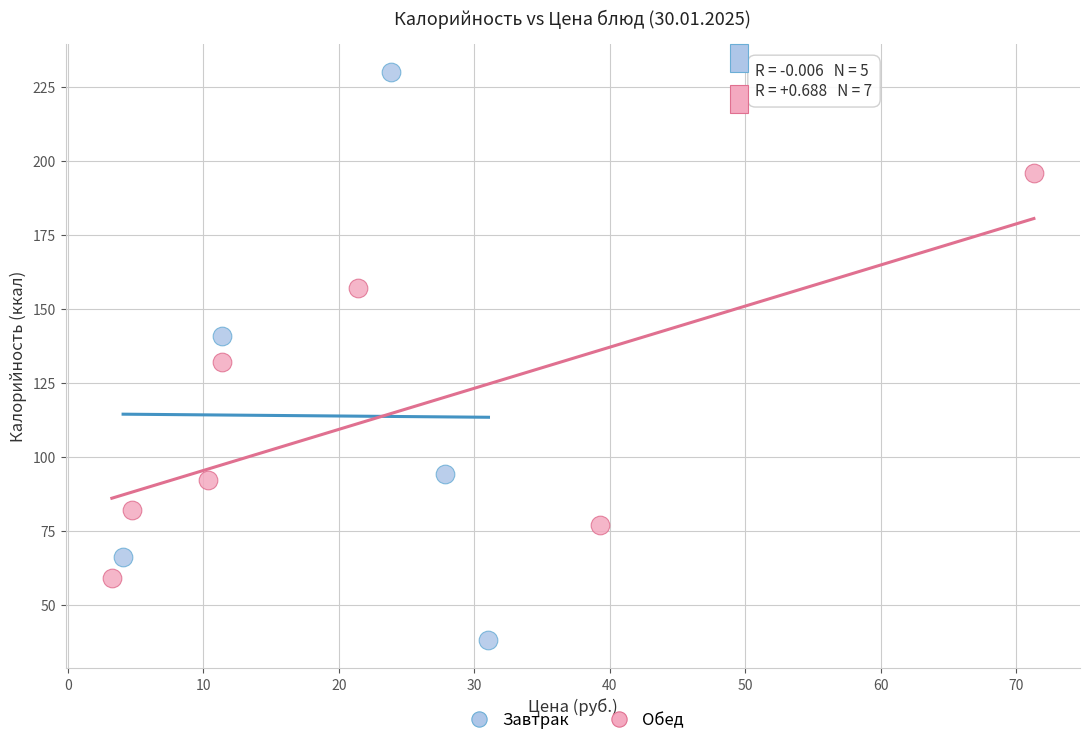

Which series reaches the minimum Y coordinate?

Завтрак